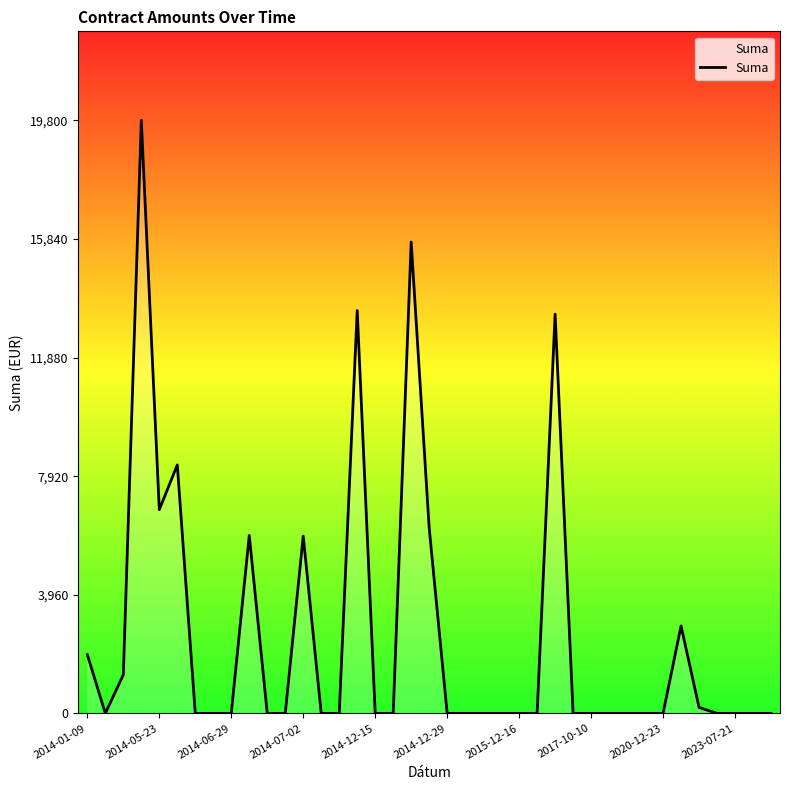

What is the difference between the maximum and minimum values?

19800.0